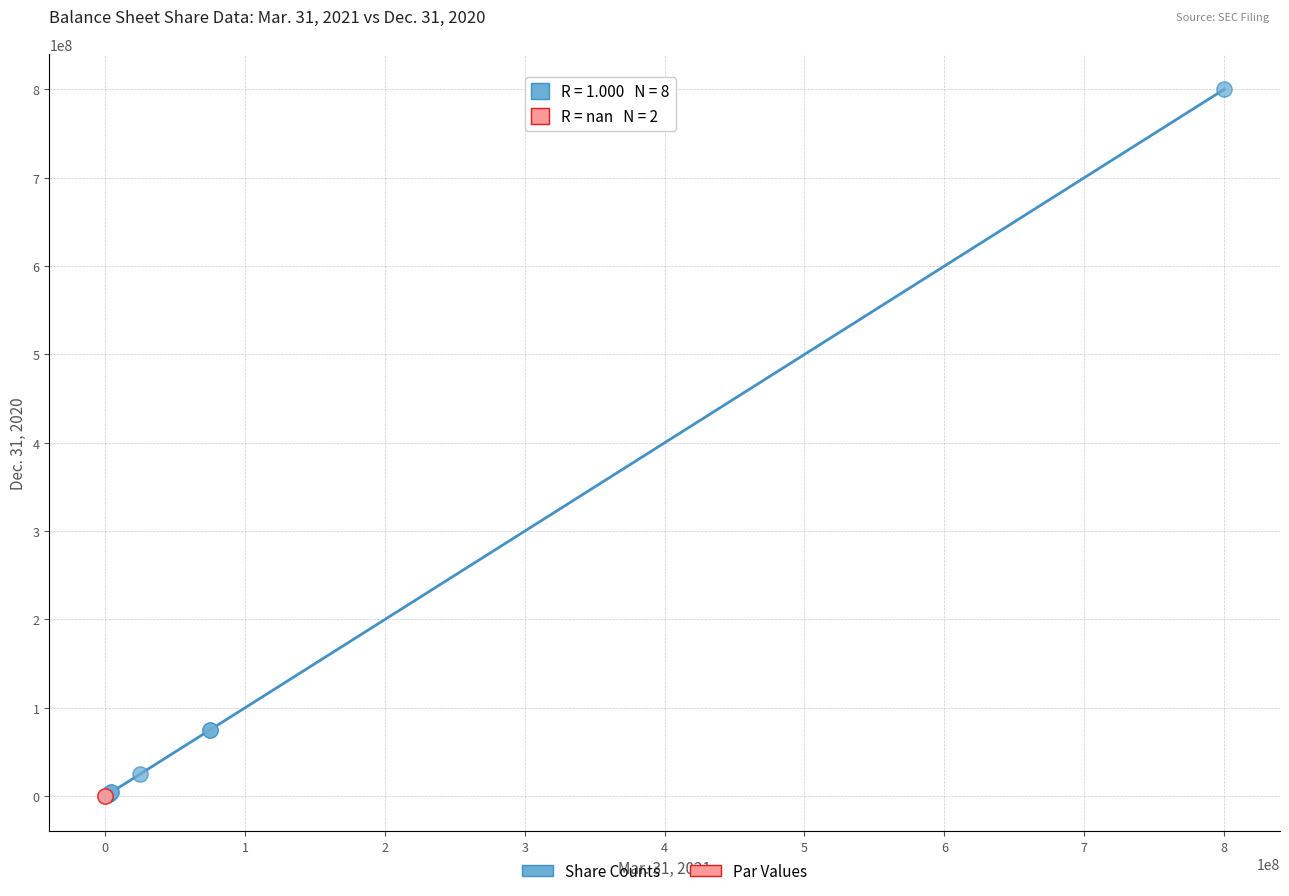

What are all the series names shown in the legend?

Share Counts, Par Values